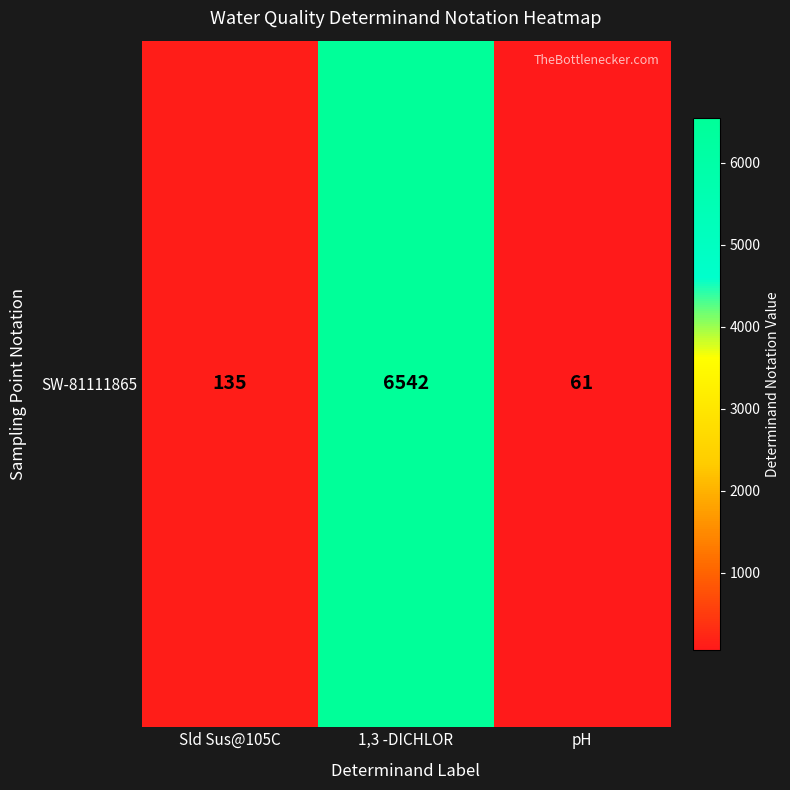

The value at pH is 61. True or false?

True